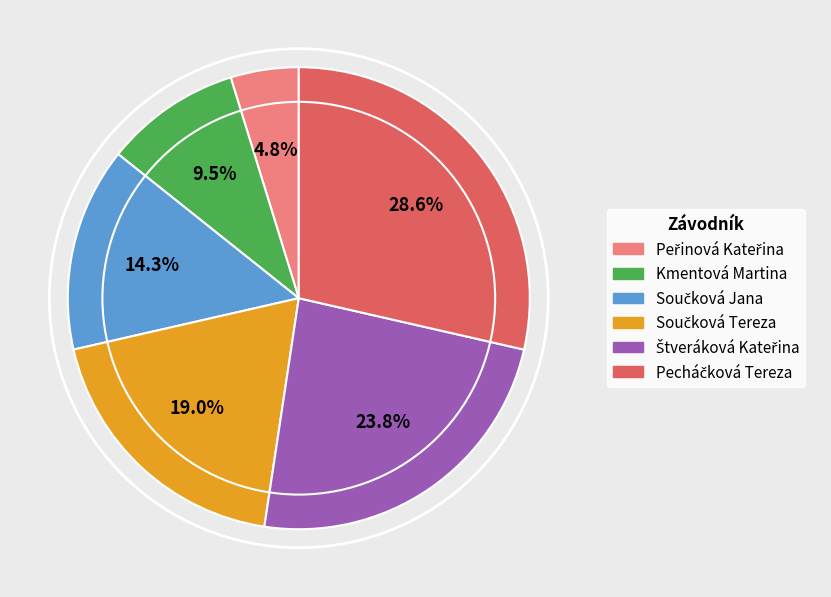

To the nearest percent, what is the average slice percentage?

17%